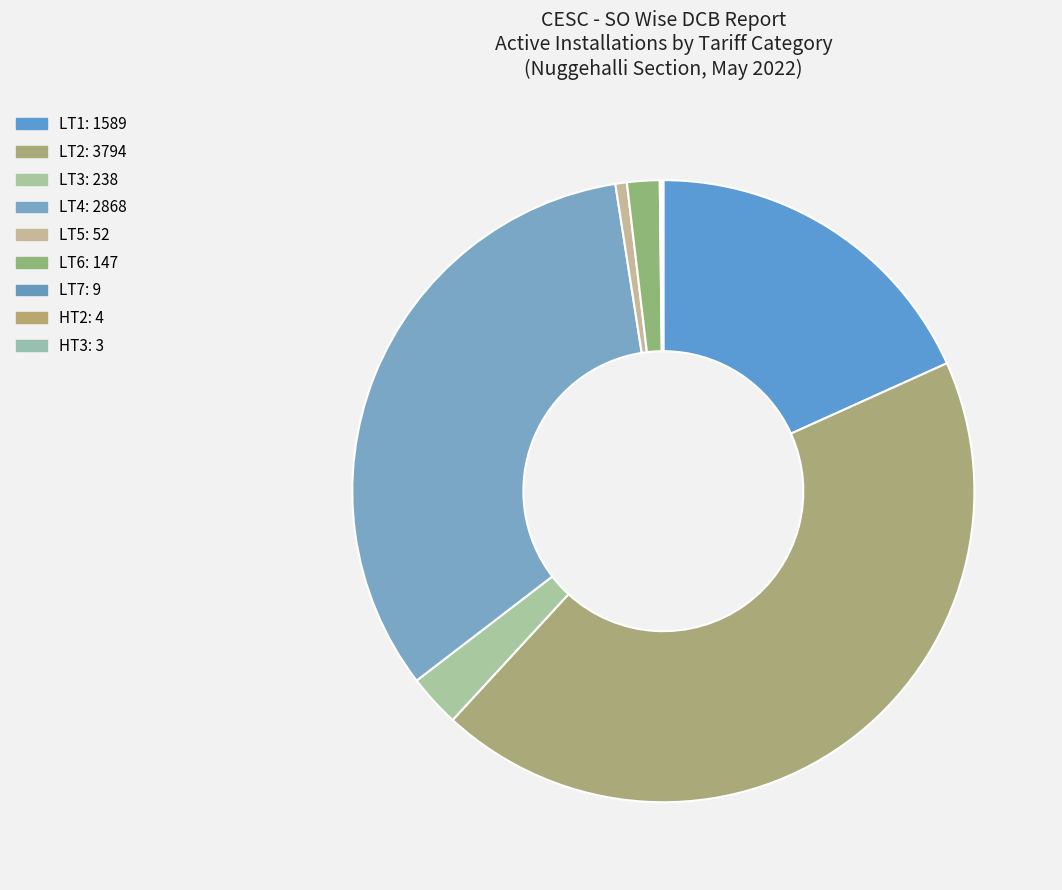

To the nearest percent, what is the average slice percentage?

11%